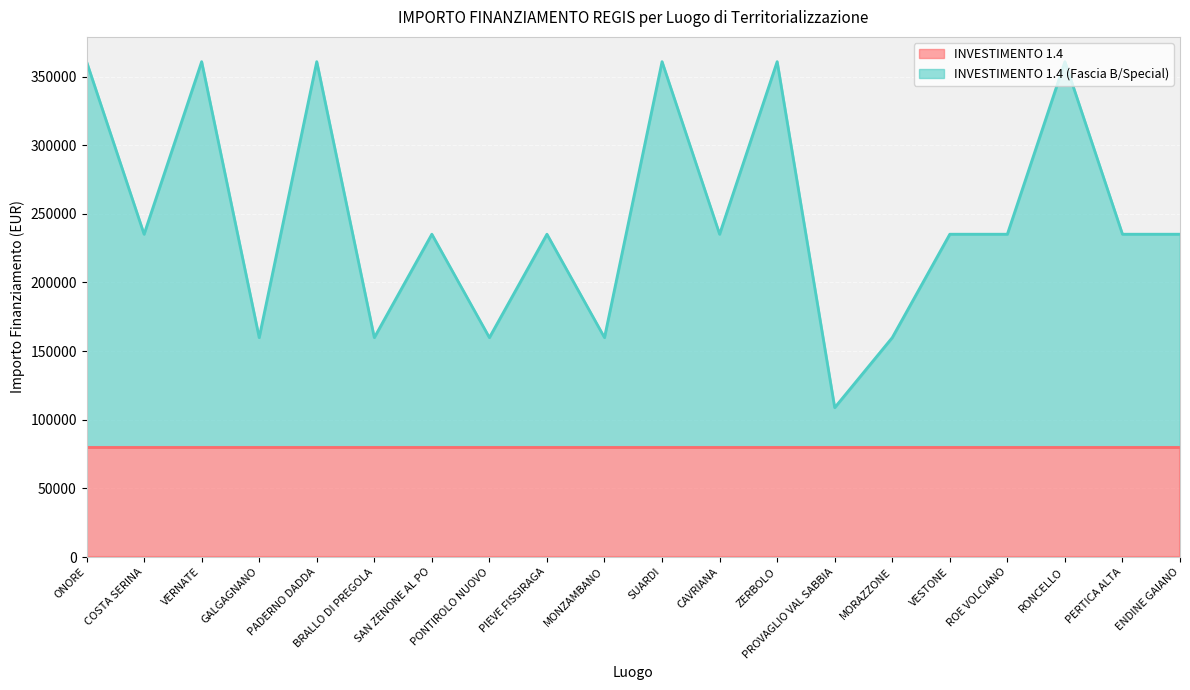

What is the sum of the values at BRALLO DI PREGOLA and PROVAGLIO VAL SABBIA?

268668